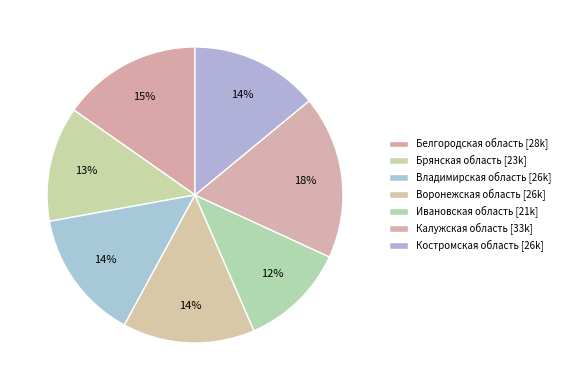

Does Калужская область represent more than half of the total?

No